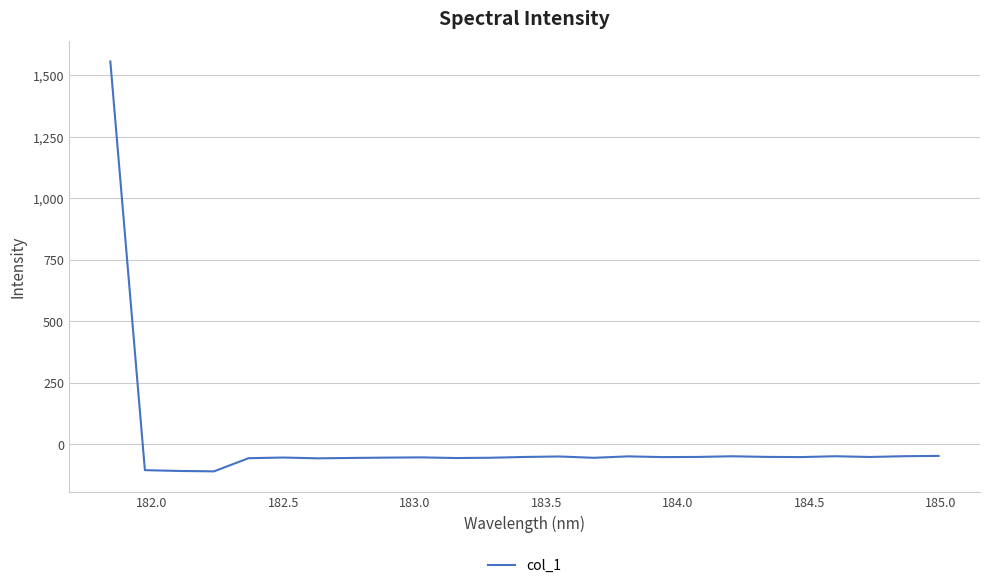

What is the difference between the maximum and minimum values?

1668.0